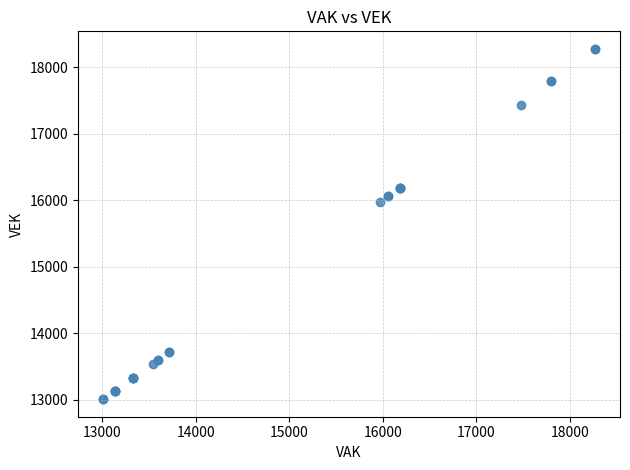

What Y value in the scatter plot is closest to 15640?

15965